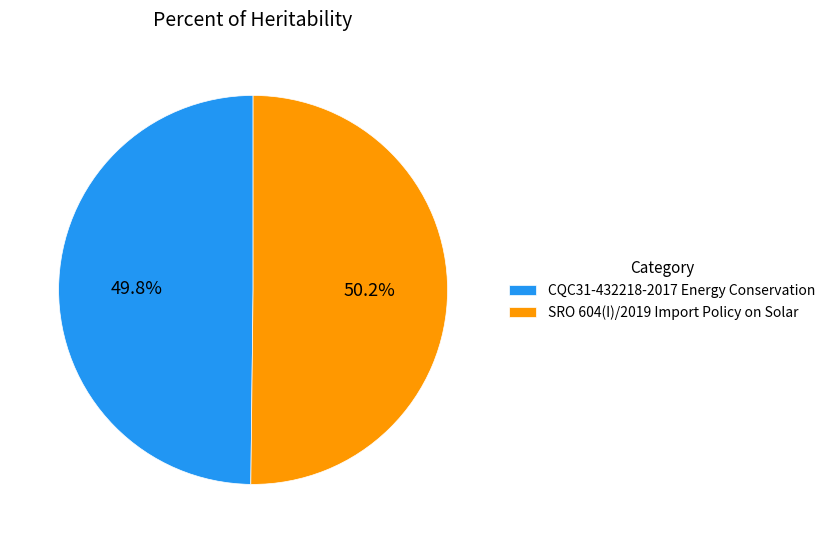

Is there any slice that represents more than half of the pie?

Yes